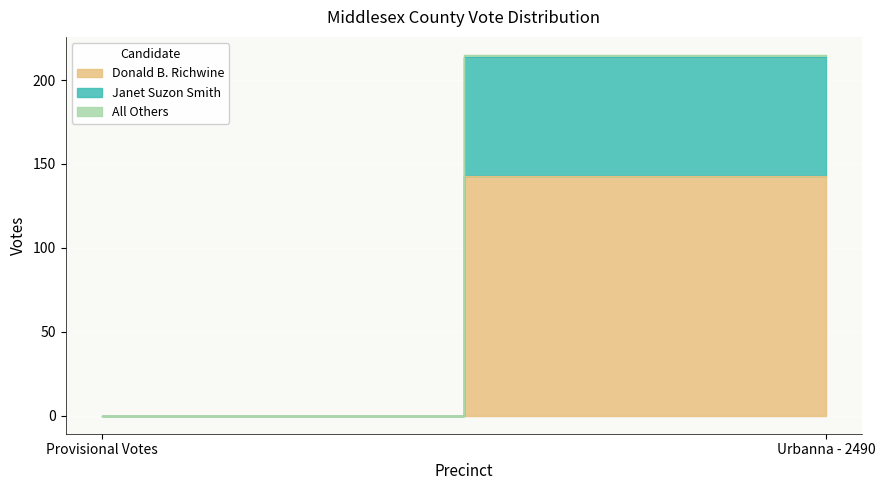

How many values in the Donald B. Richwine series are below 143?

1